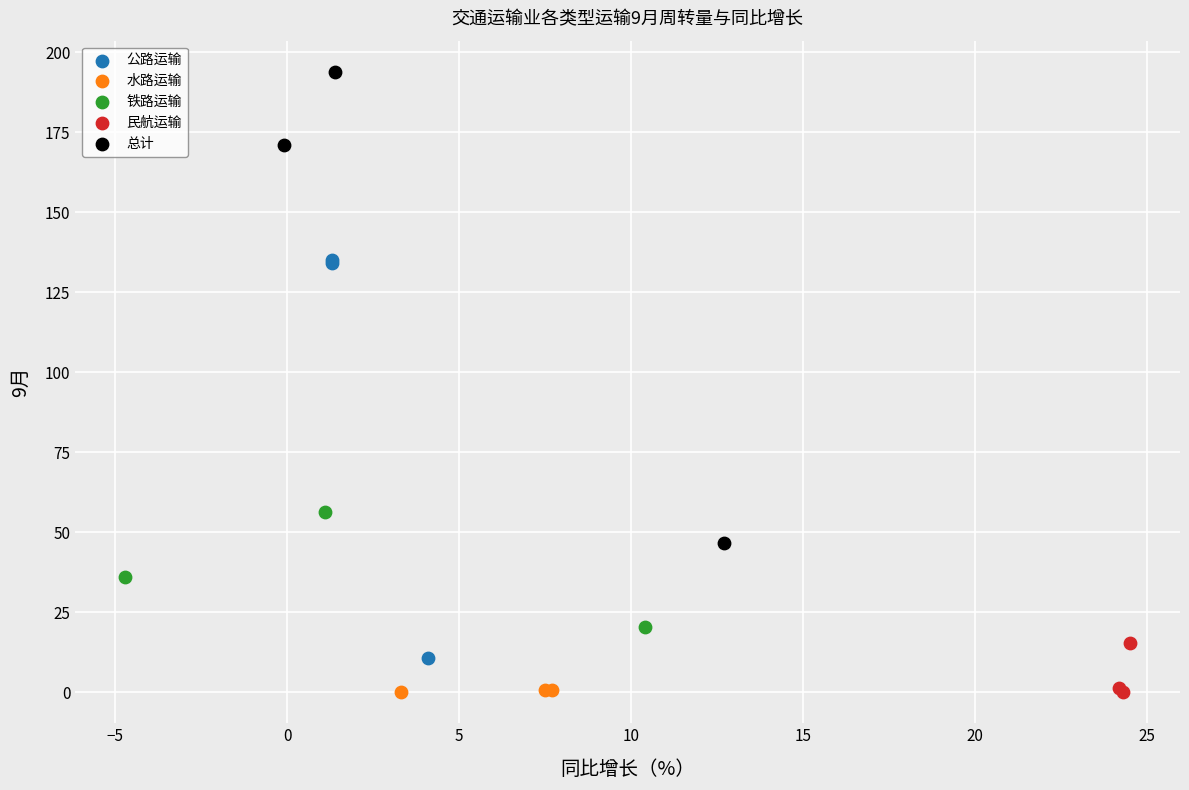

What are all the series names shown in the legend?

公路运输, 水路运输, 铁路运输, 民航运输, 总计